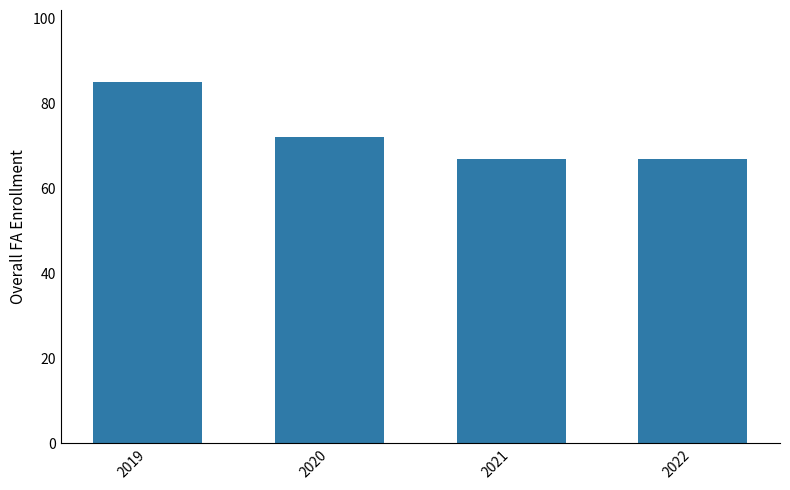

How many bars are there in total?

4